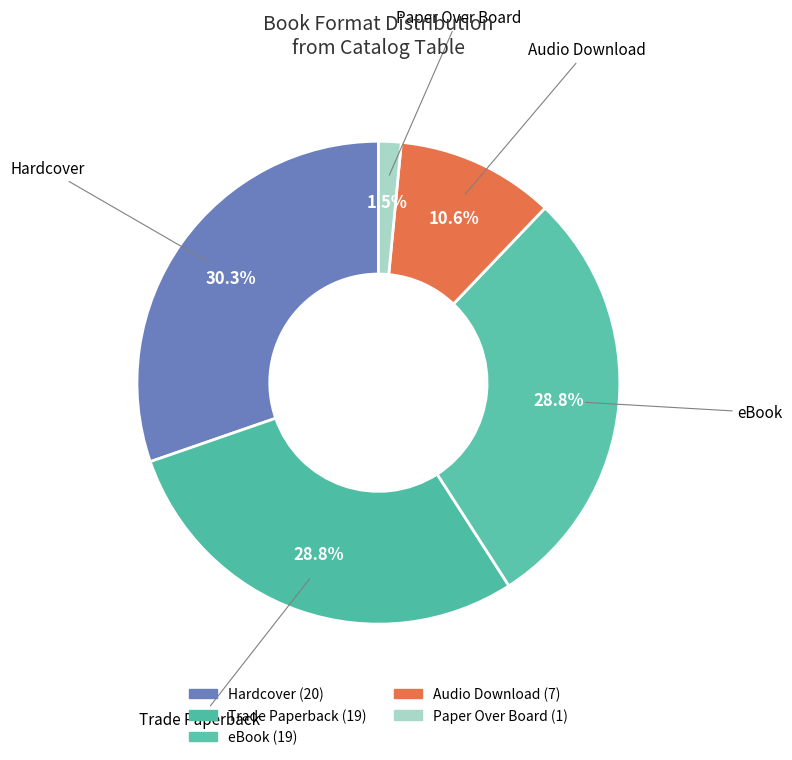

True or false: eBook accounts for 35% of the total.

False